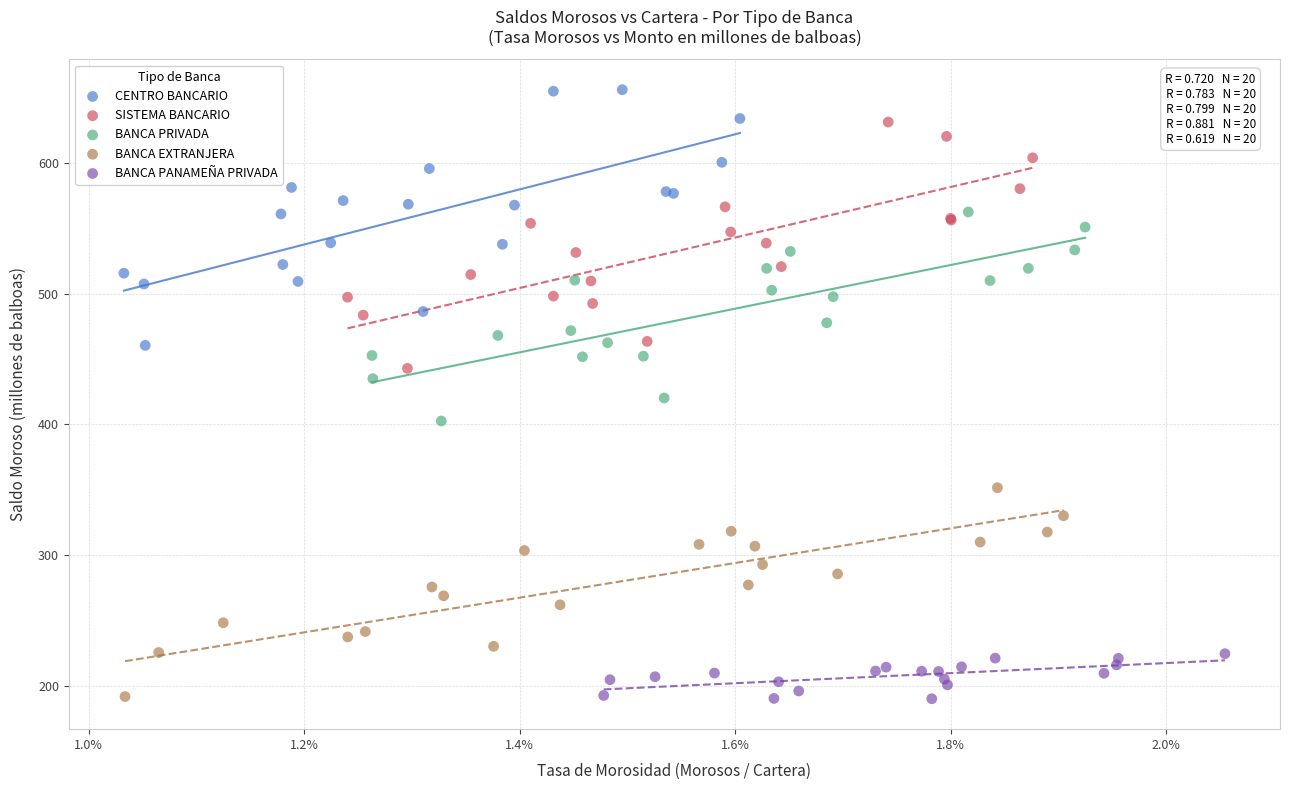

Which series contains the highest Y value?

CENTRO BANCARIO